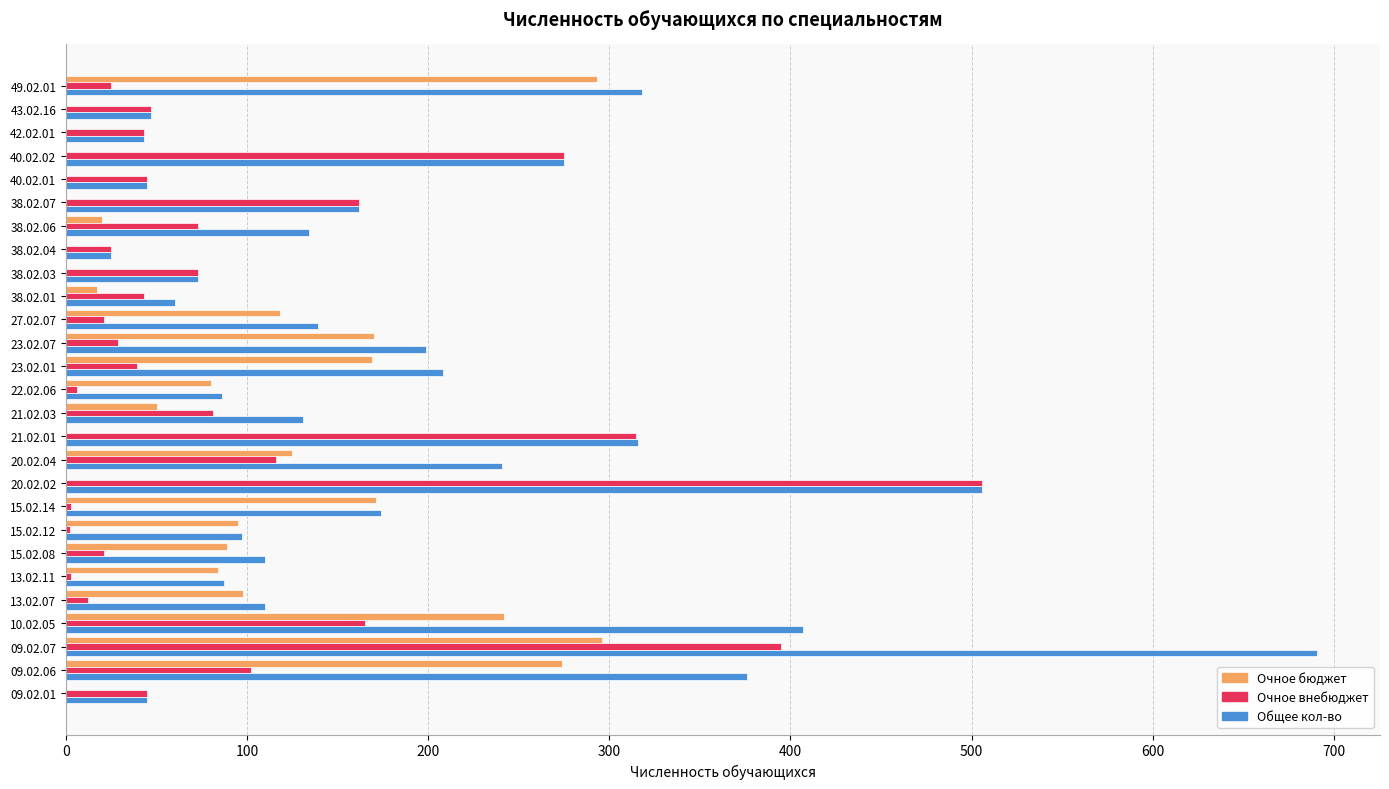

At which category is the sum across all series the highest?

09.02.07